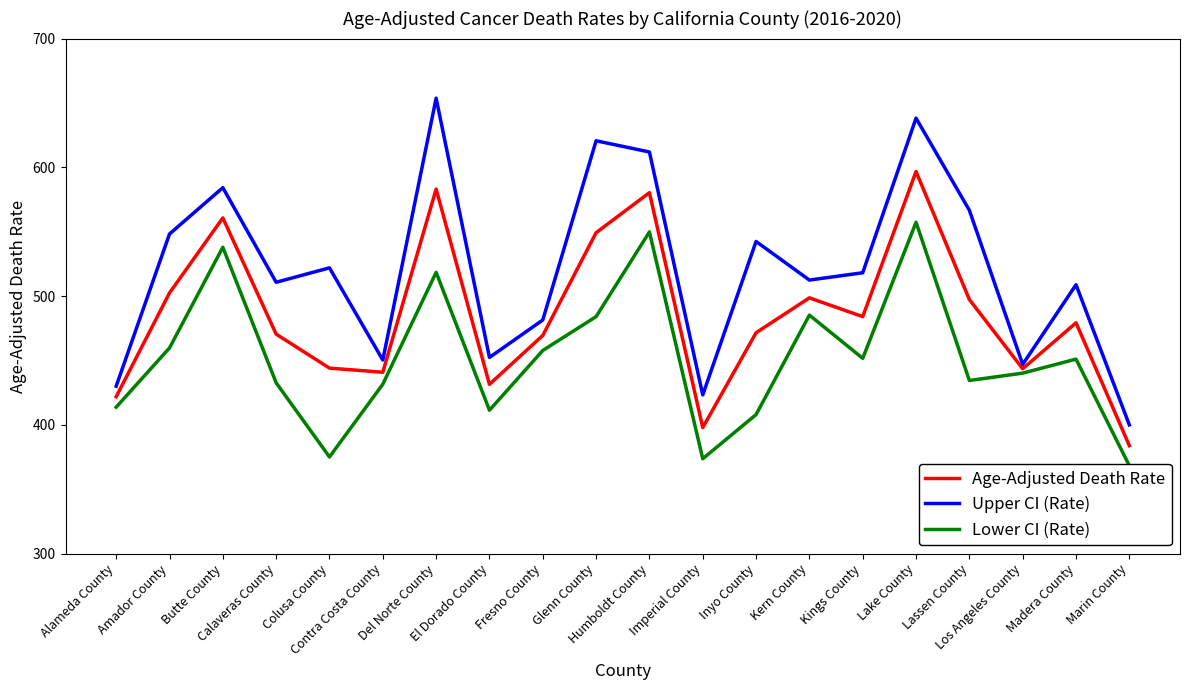

True or false: Lower CI (Rate) has a value of 375.0 at Colusa County.

True